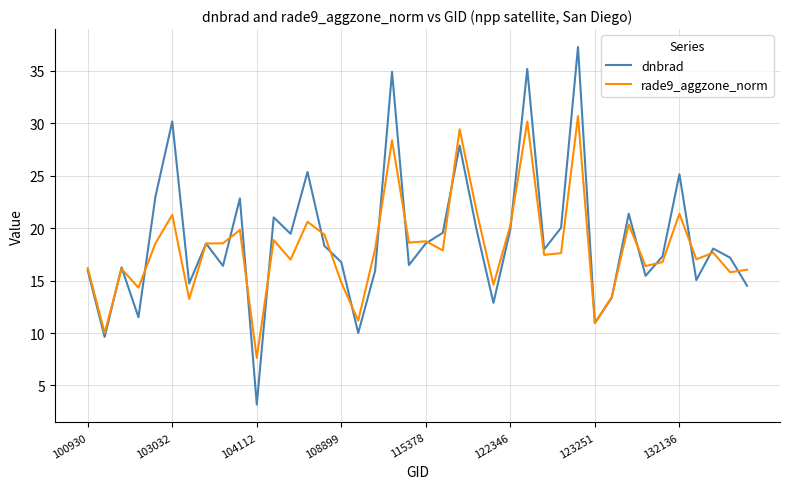

List the series in order of their peak value, lowest first.

rade9_aggzone_norm, dnbrad